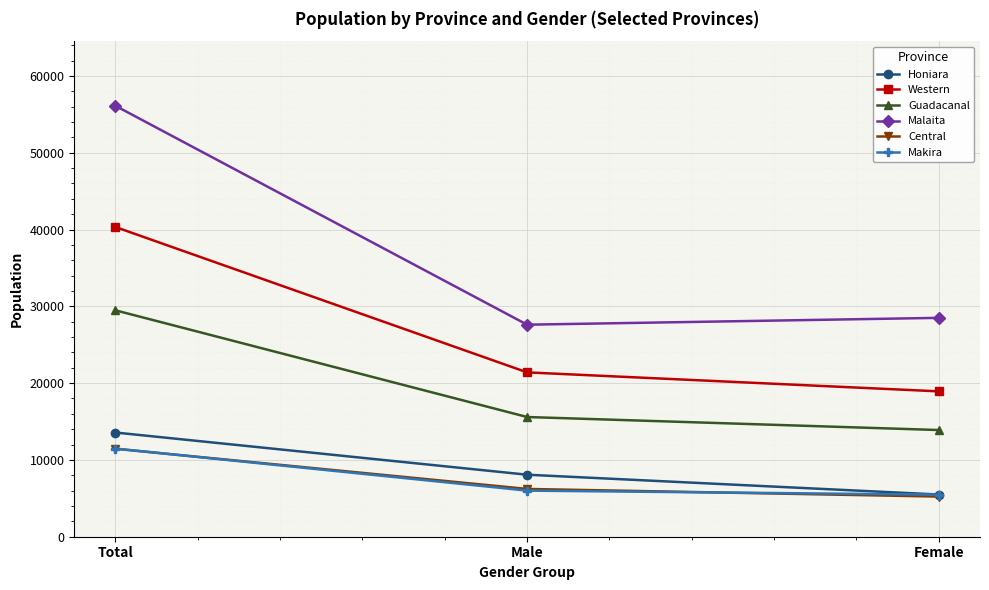

At how many categories does at least one series exceed 48766?

1